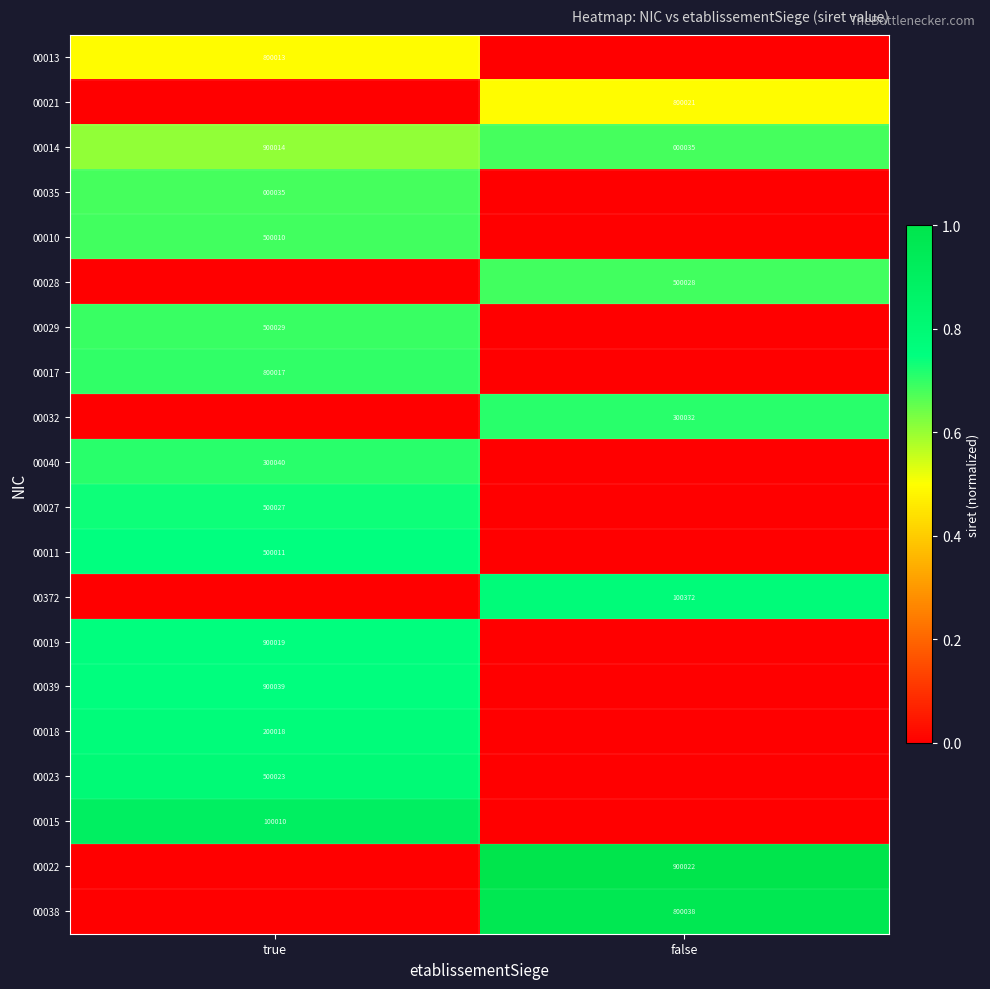

True or false: 00027 has a value of 654968 at true.

False